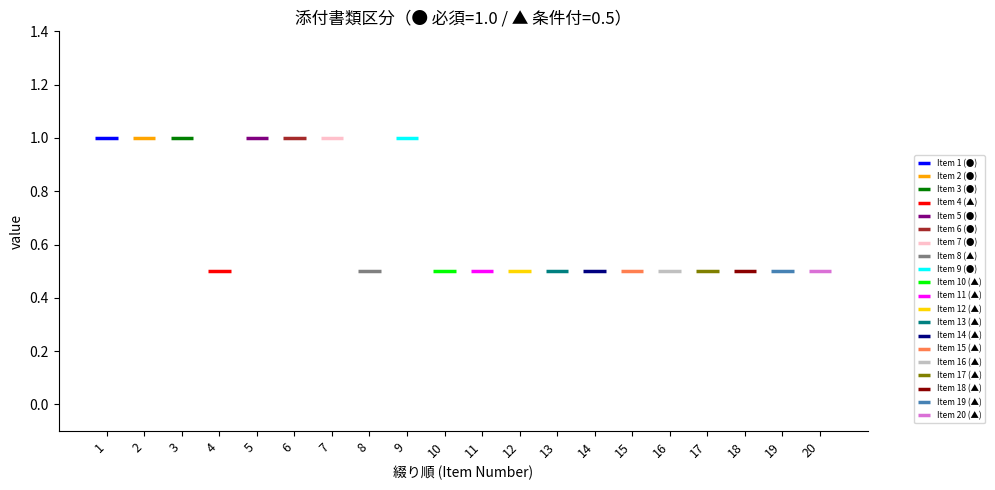

Where is mandatory nearest to the value 1?

1